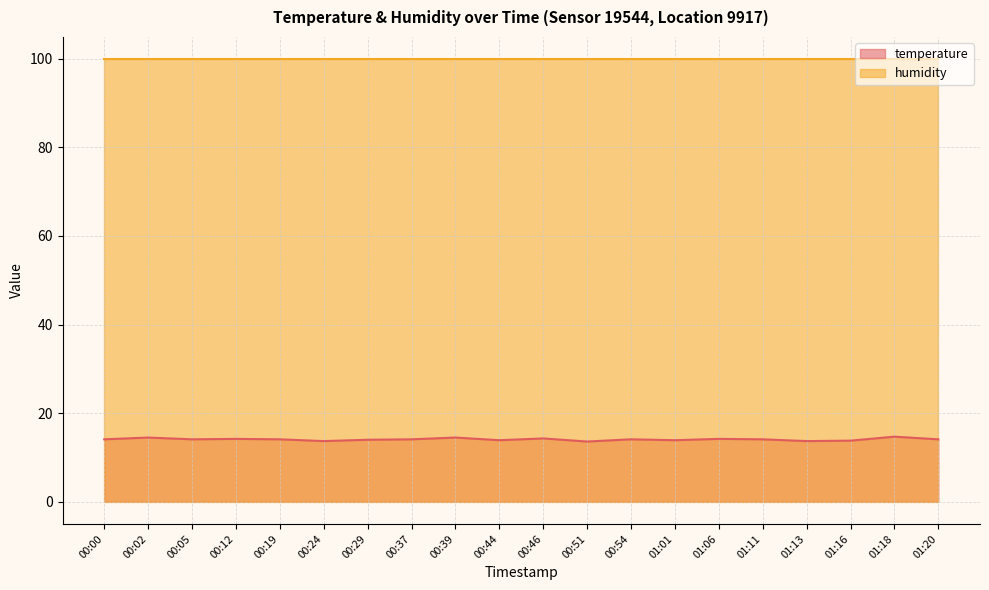

What is the label of the 20th point from the right?

00:00